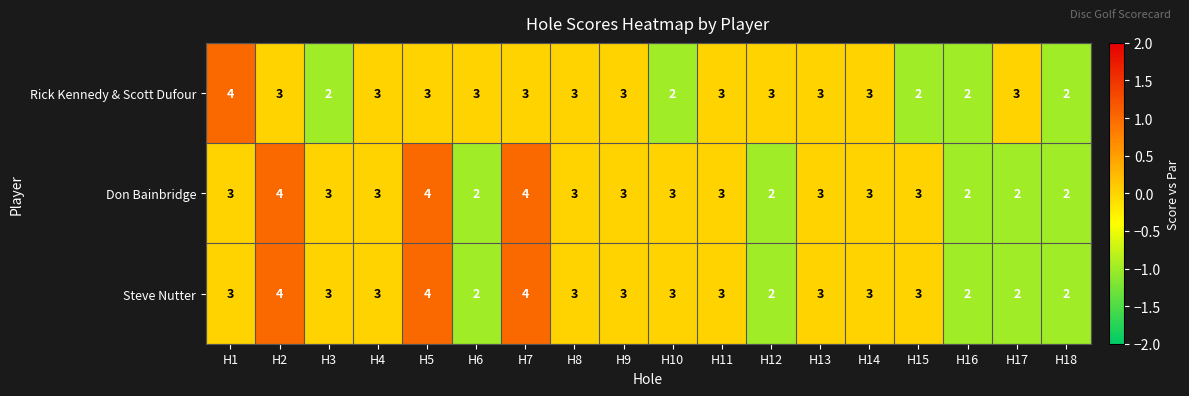

Which series changed the most between H1 and H8?

Rick Kennedy & Scott Dufour